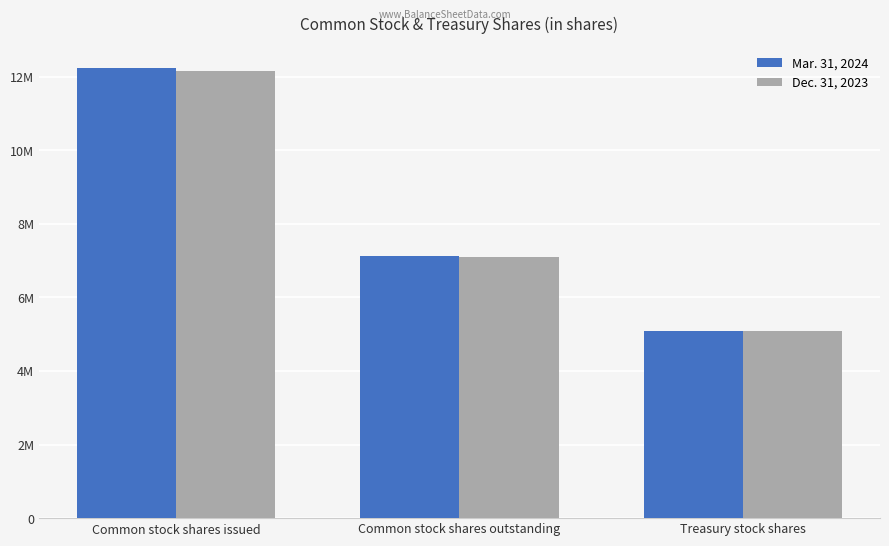

Reading left to right, list all the values displayed in this chart.

Mar. 31, 2024: Common stock shares issued=12224489	Common stock shares outstanding=7127881	Treasury stock shares=5096608
Dec. 31, 2023: Common stock shares issued=12163228	Common stock shares outstanding=7087728	Treasury stock shares=5075500